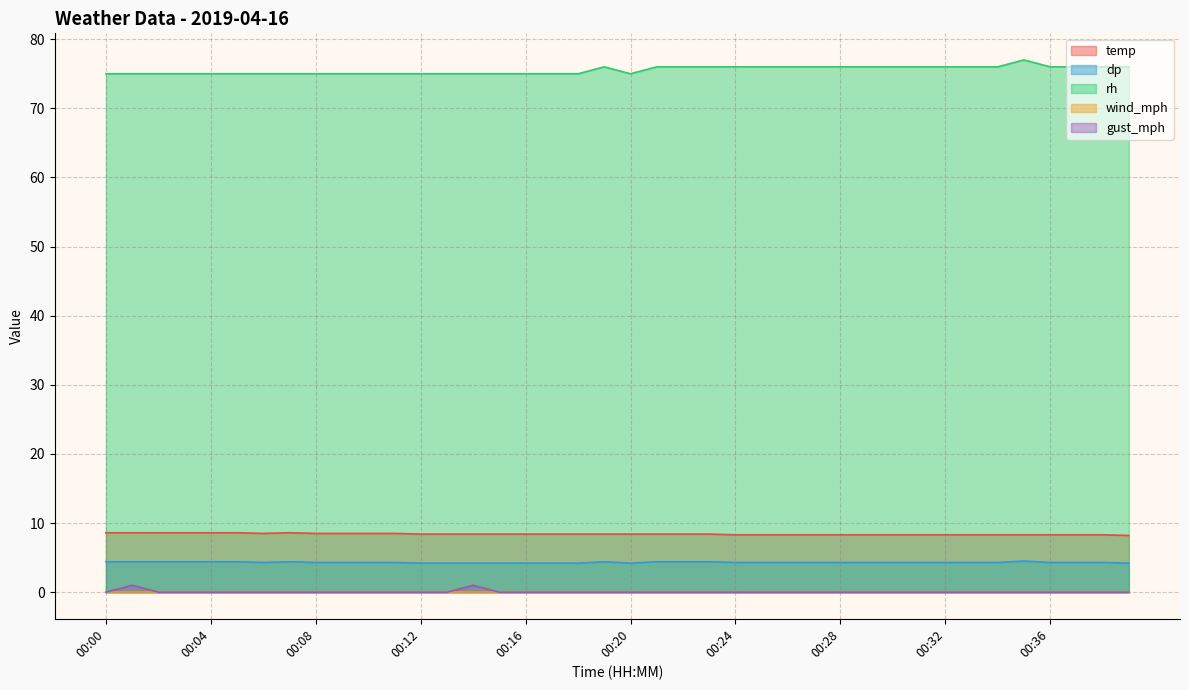

True or false: rh and temp intersect in this chart.

False